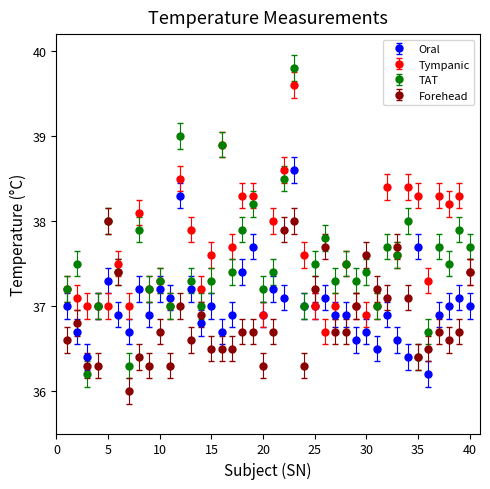

What is the value of the Tympanic point at the 5th from the left?

37.0